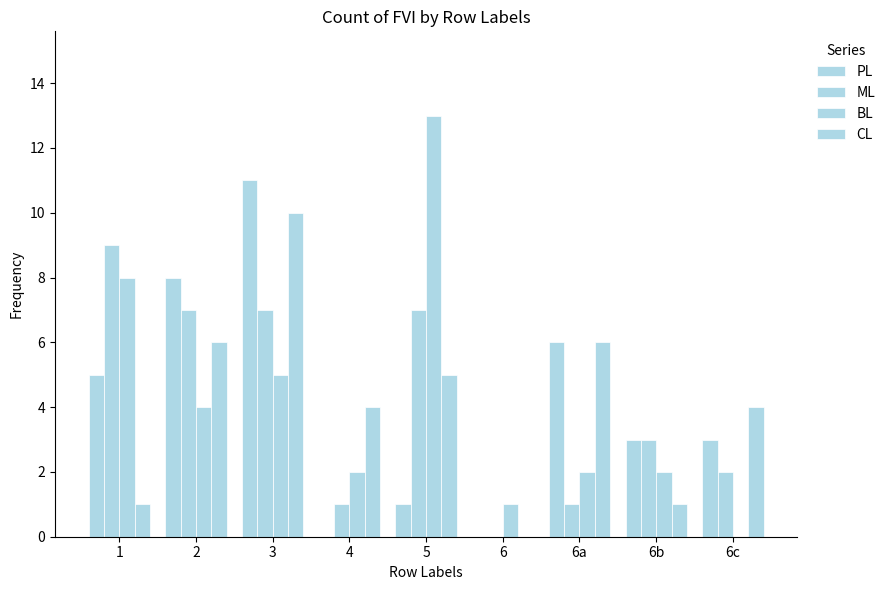

True or false: BL has a value of 12 at 1.

False